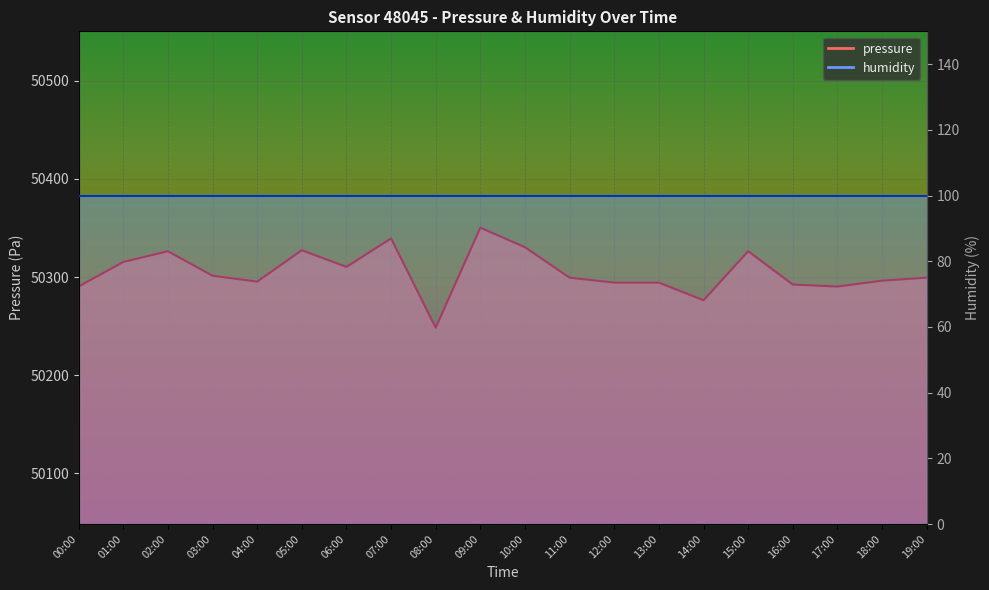

What is the difference between the maximum and minimum values?

102.0